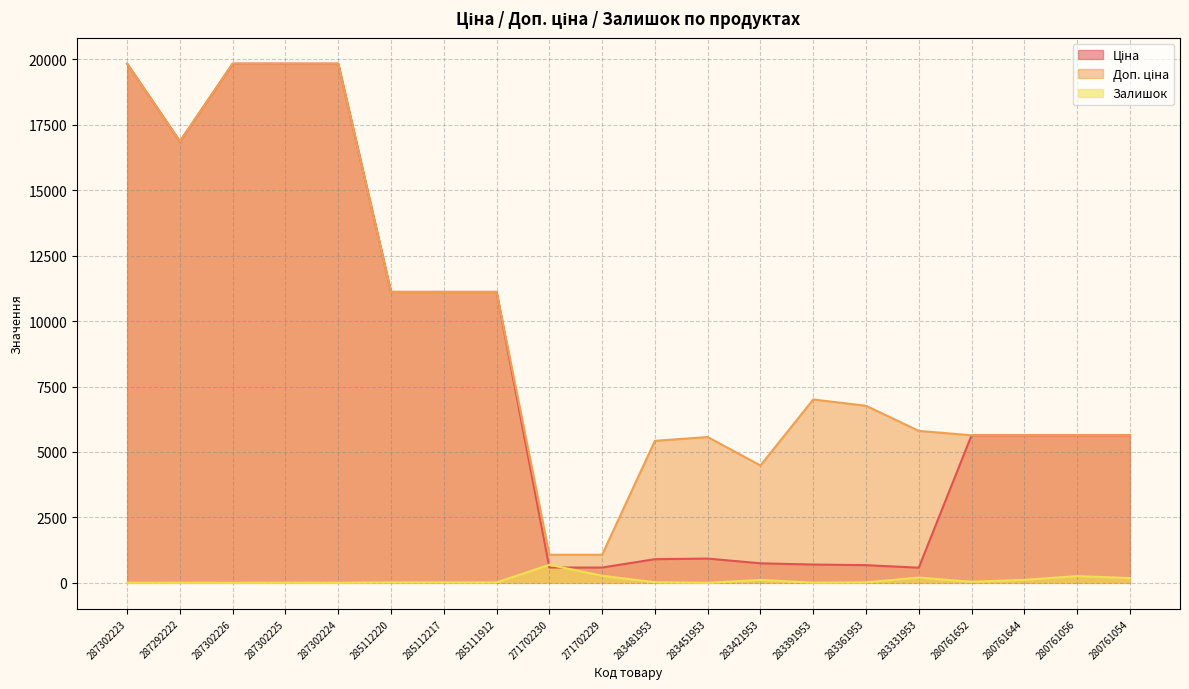

List the series in order of their overall mean, highest first.

Доп. ціна, Ціна, Залишок